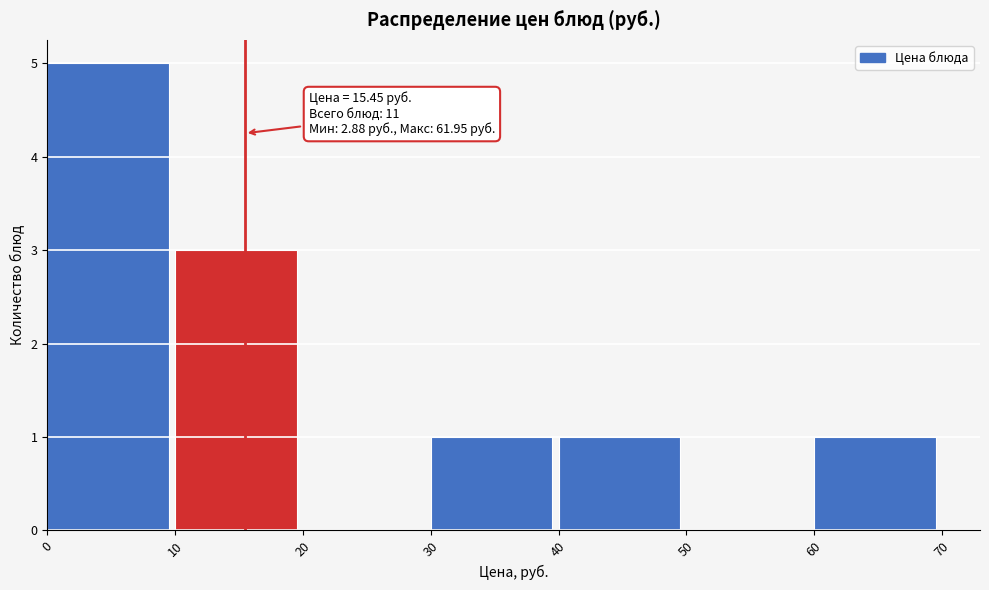

Which range on the x-axis has the tallest bar?

0 to 10